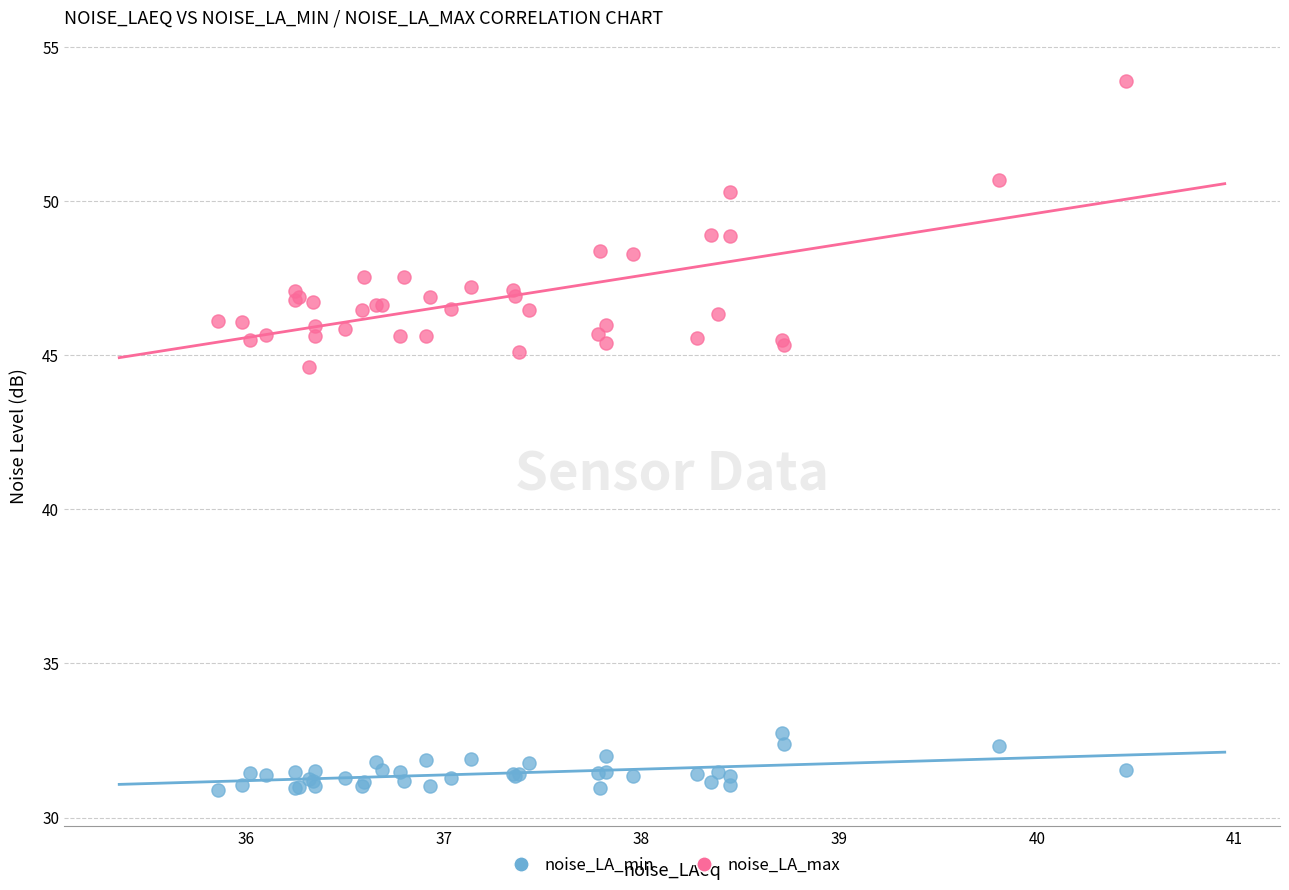

Which series contains the lowest Y value?

noise_LA_min